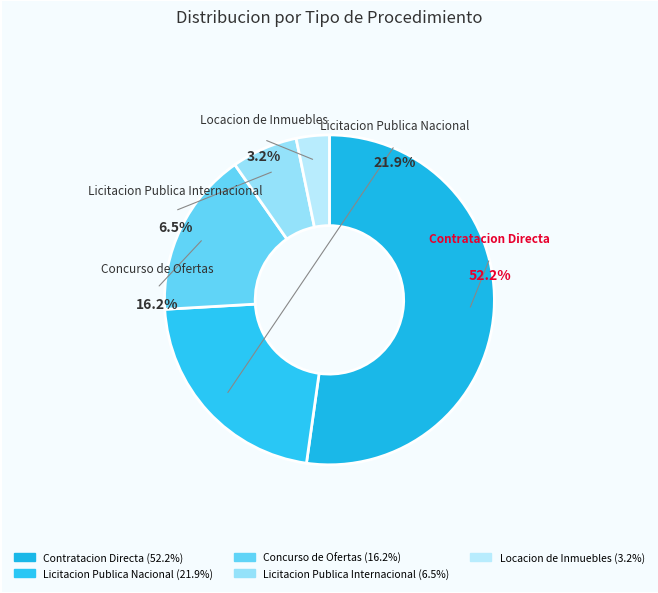

Does Locacion de Inmuebles represent more than half of the total?

No